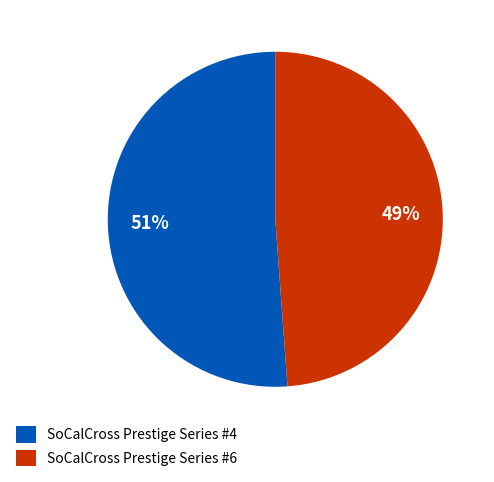

Is there a majority slice in this chart?

Yes